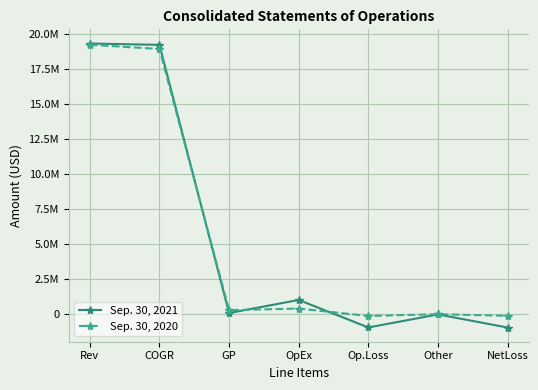

Does the chart have visible grid lines?

Yes